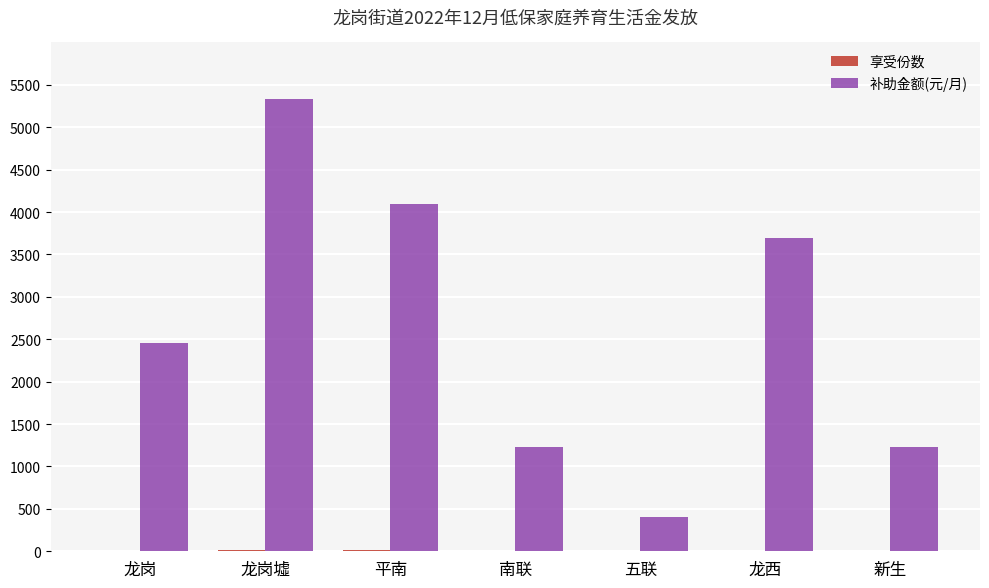

What is the sum of all 补助金额(元/月) values?

18450